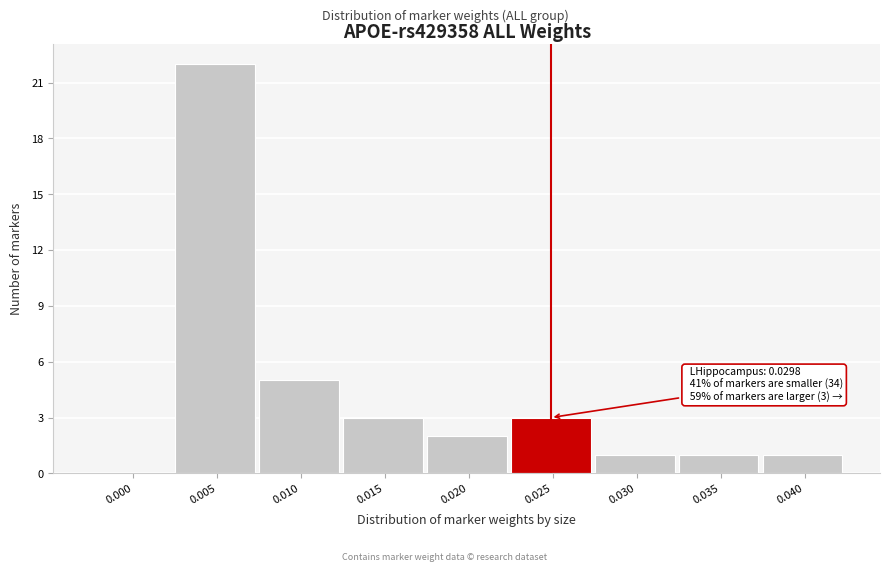

Reading left to right, what are all the values shown in this chart?

0.000=0	0.005=22	0.010=5	0.015=3	0.020=2	0.025=3	0.030=1	0.035=1	0.040=1